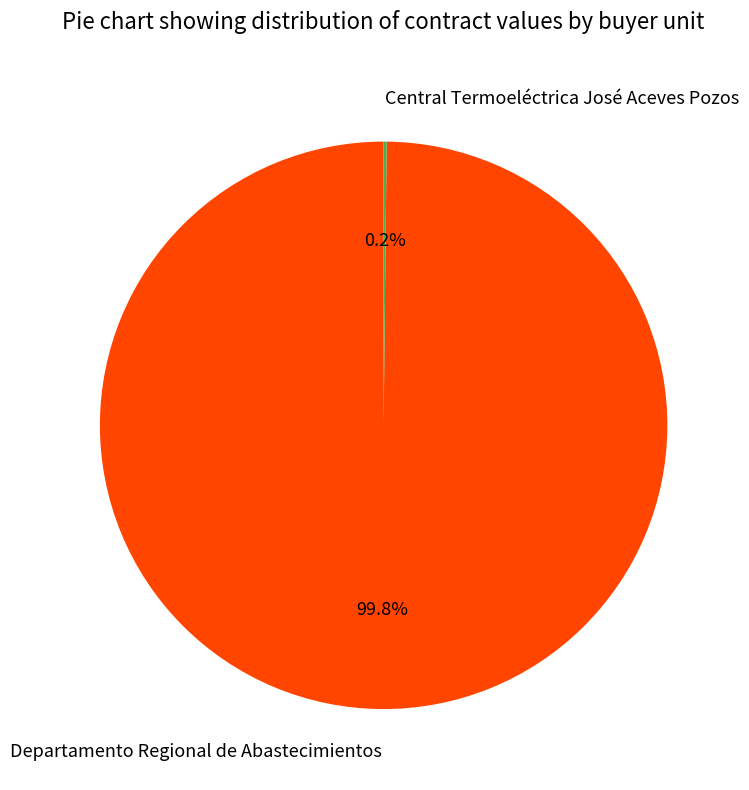

Does any single category account for the majority?

Yes